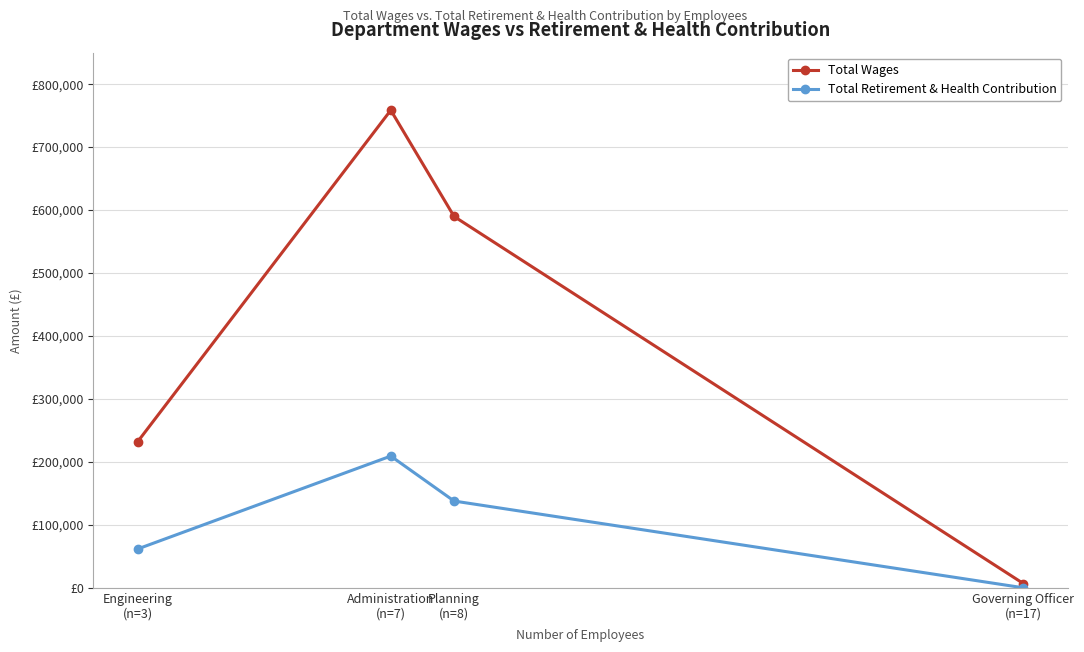

What are all the series names shown in the legend?

Total Wages, Total Retirement & Health Contribution